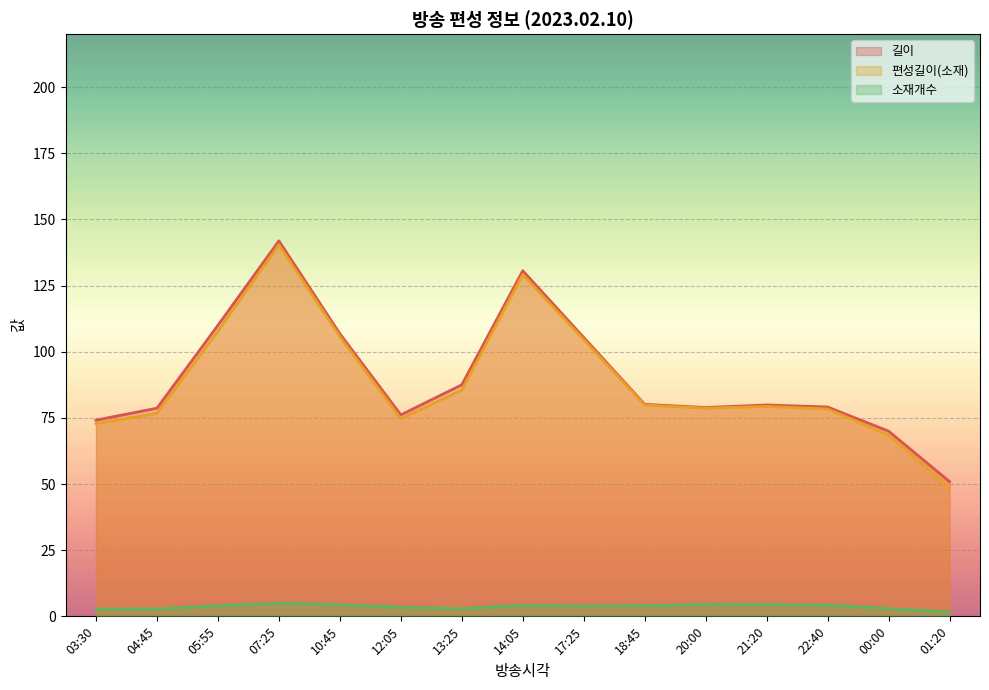

Which category has the lowest value in the 길이 series?

01:20